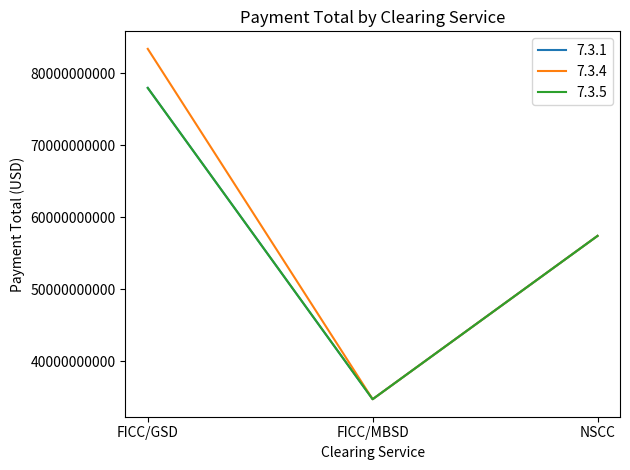

At how many categories does at least one series exceed 81412470647?

1